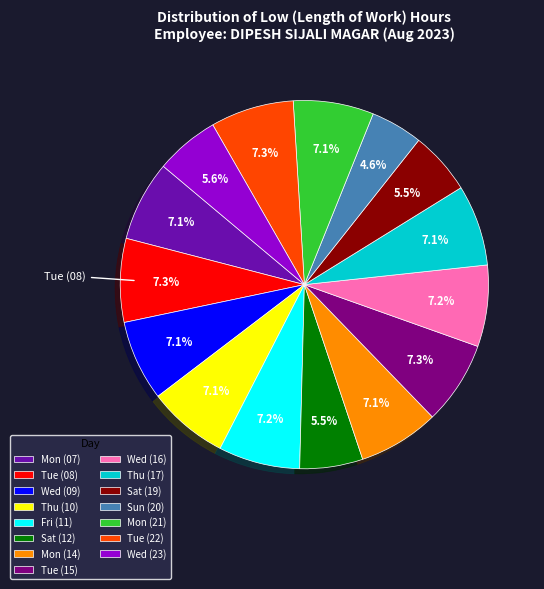

What percentage is NOT represented by Mon (21)?

92.9%